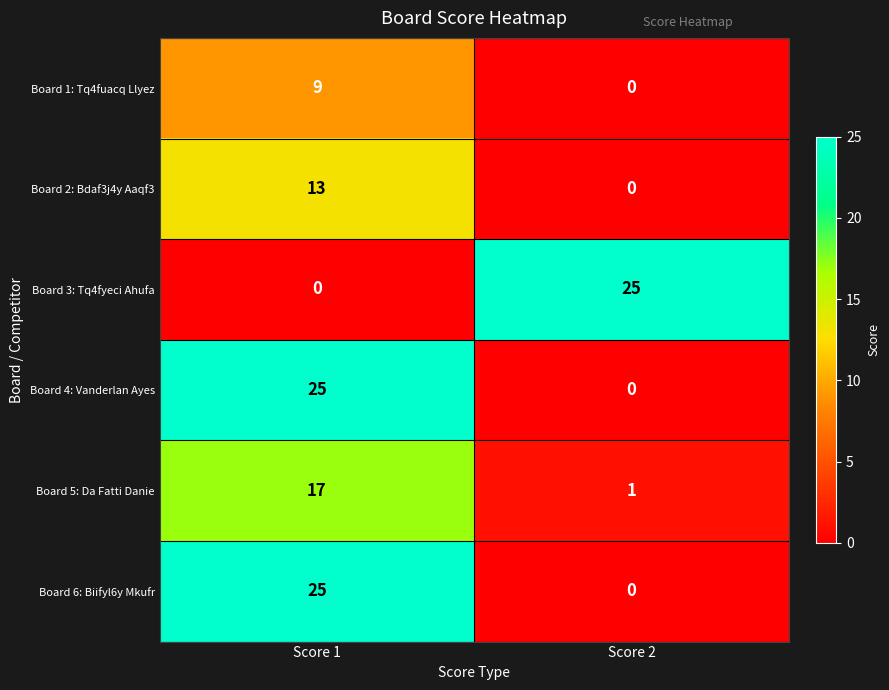

What is the approximate value of Board 3: Tq4fyeci Ahufa at Score 2?

25